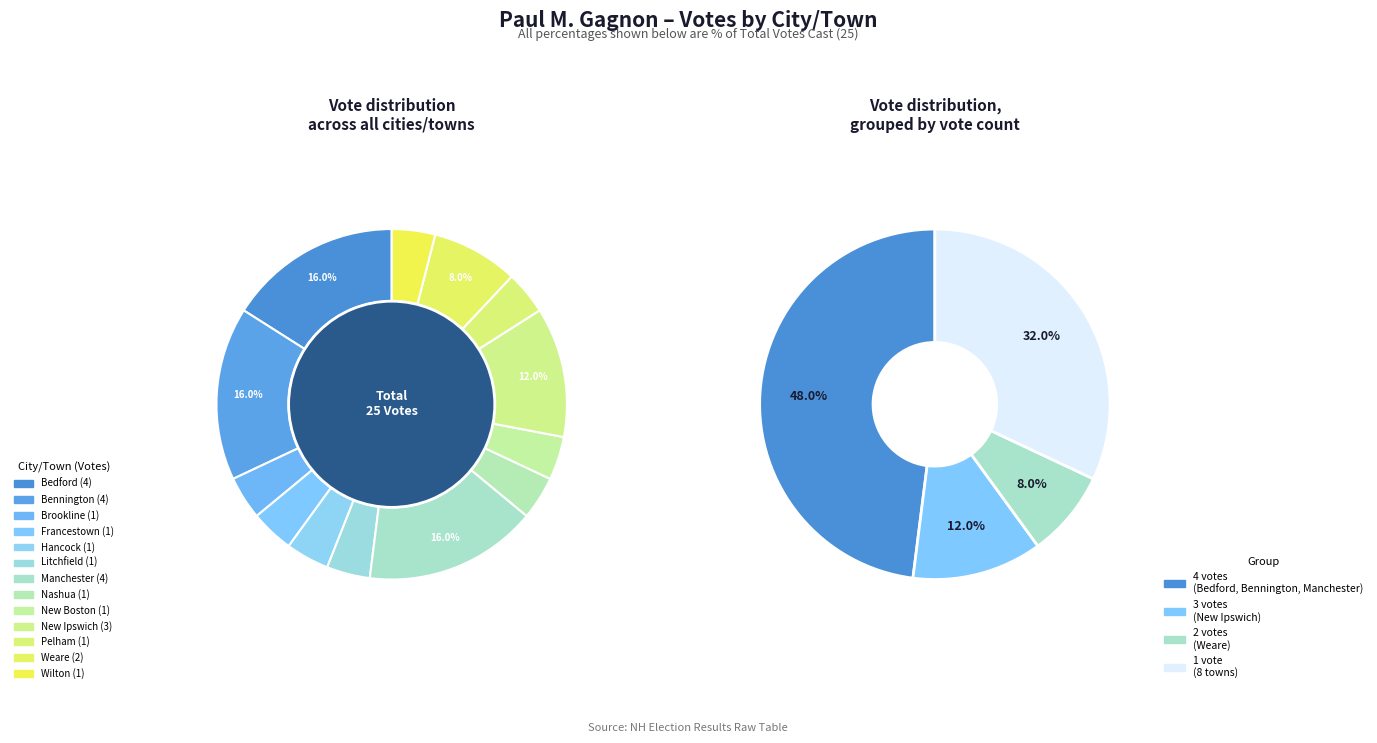

The Manchester slice represents 22% of the pie. True or false?

False